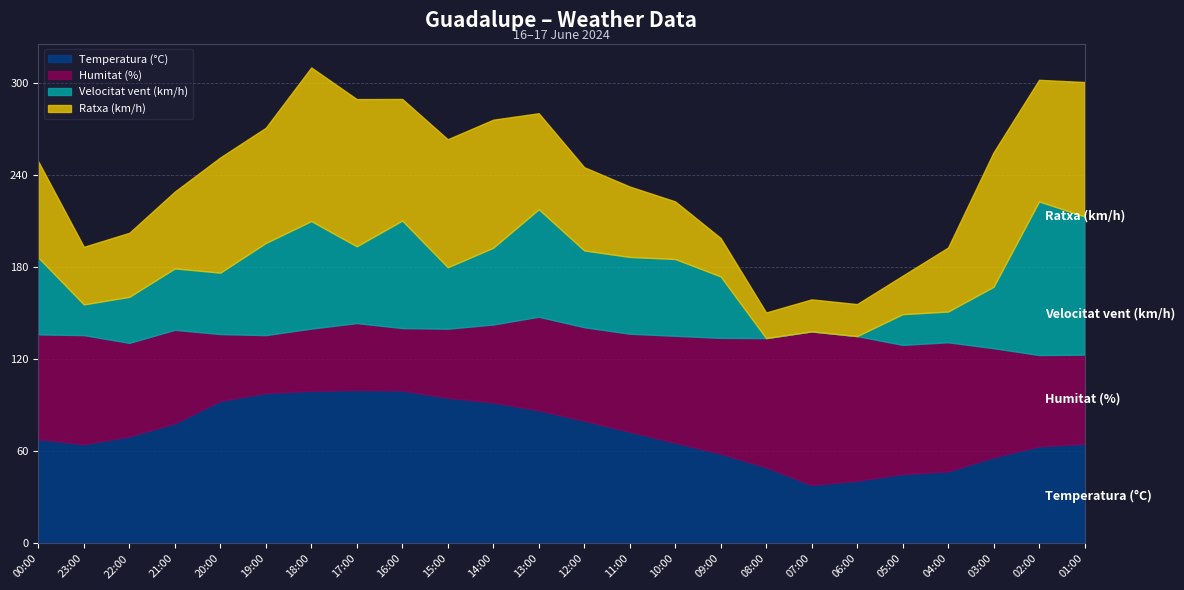

What is the minimum value for Temperatura (°C)?

38.1